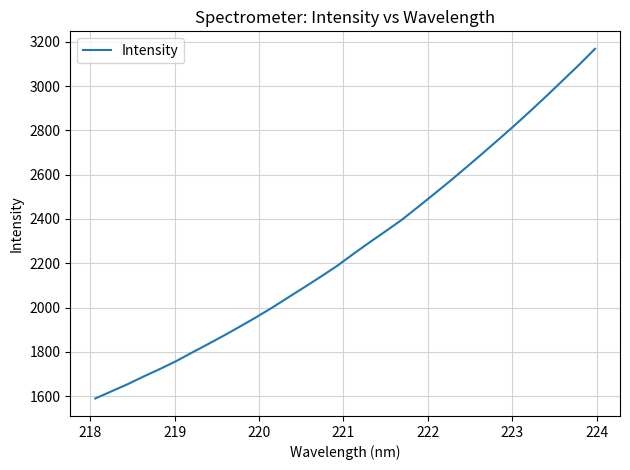

What is the smallest value displayed?

1590.0